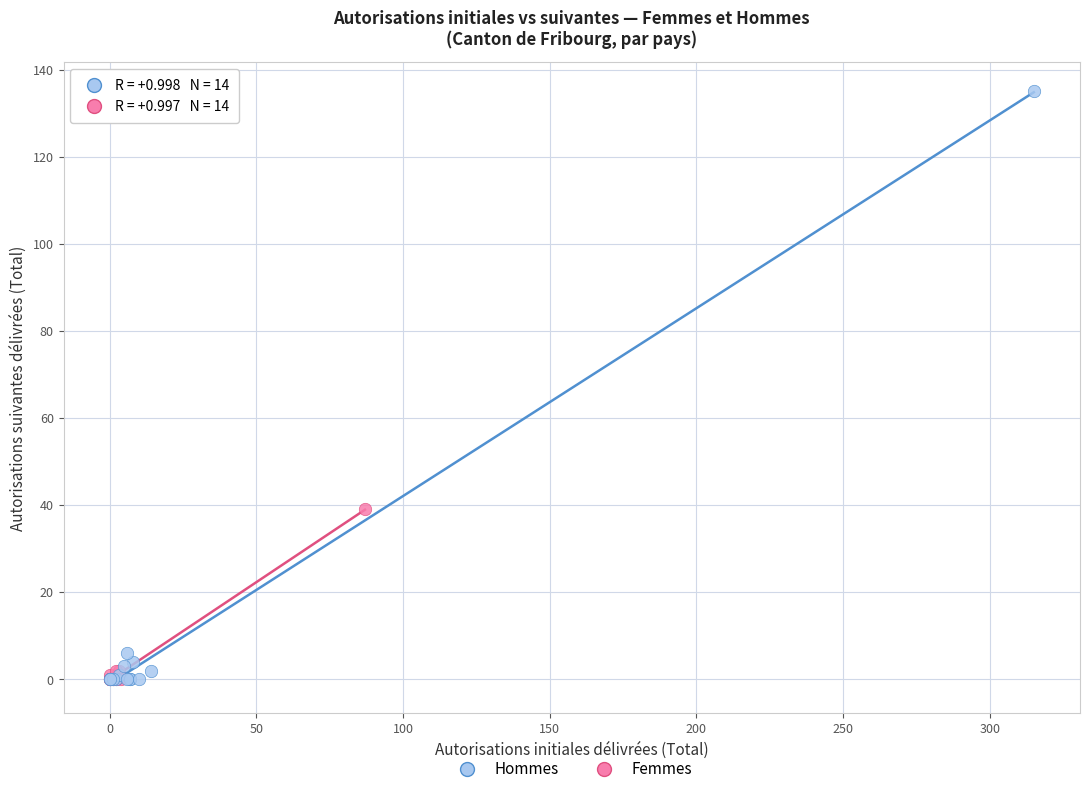

What are all the series names shown in the legend?

Hommes, Femmes